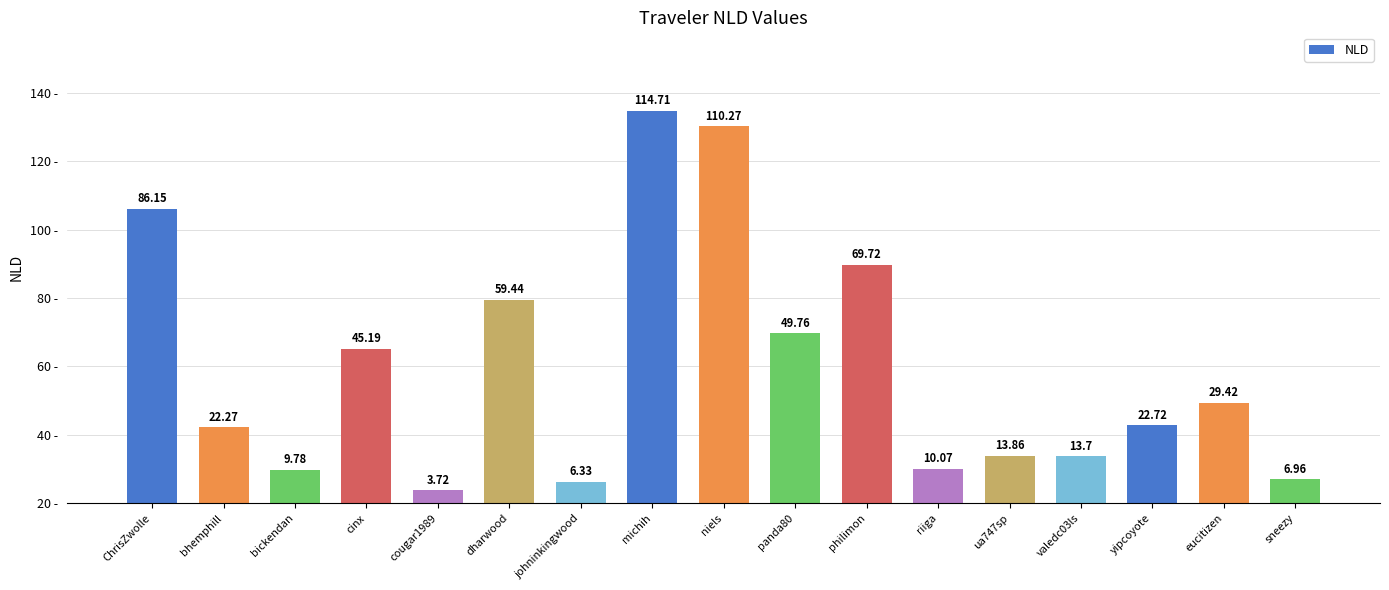

What is the average value?

39.7